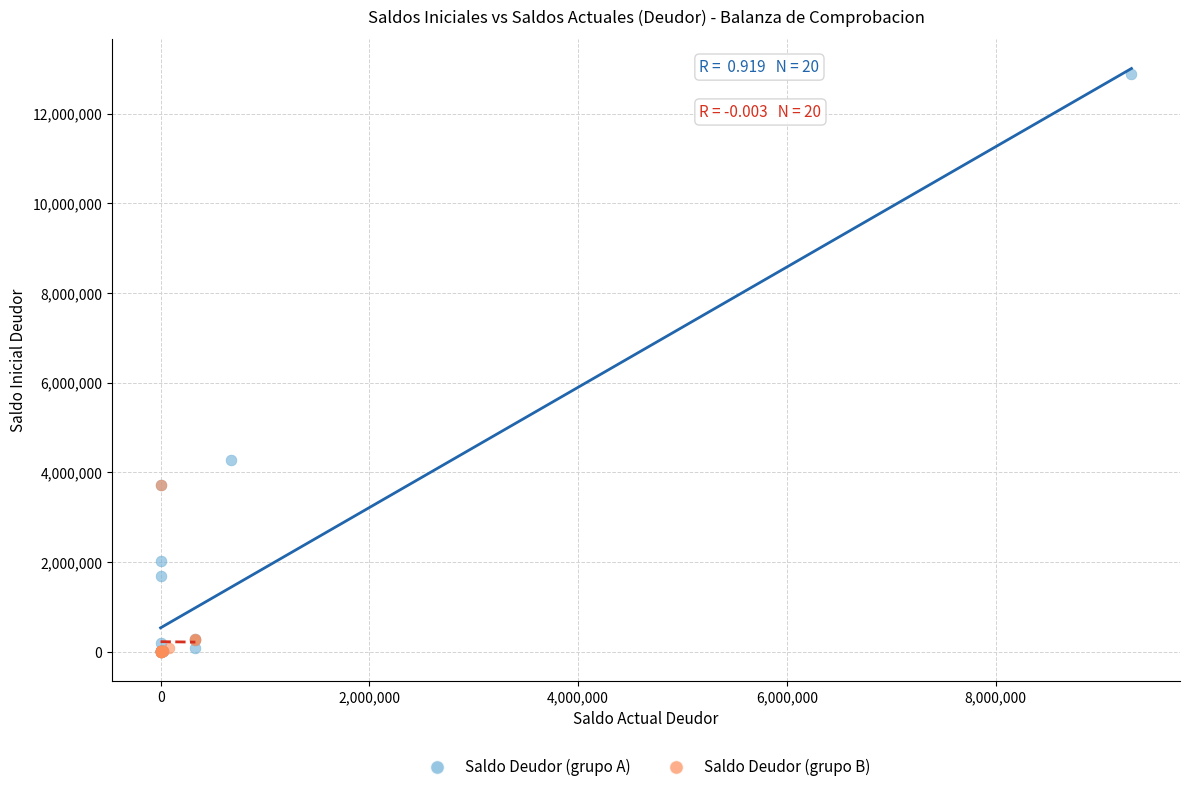

Which series has the largest Y range (max minus min)?

Saldo Deudor (grupo A)